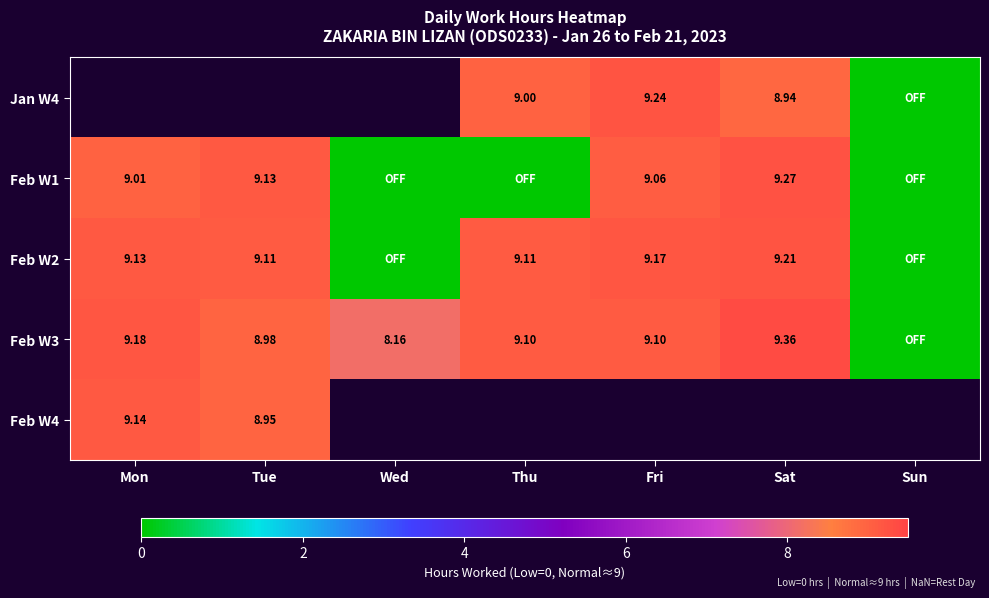

What is the average value of the Feb W3 series?

7.7